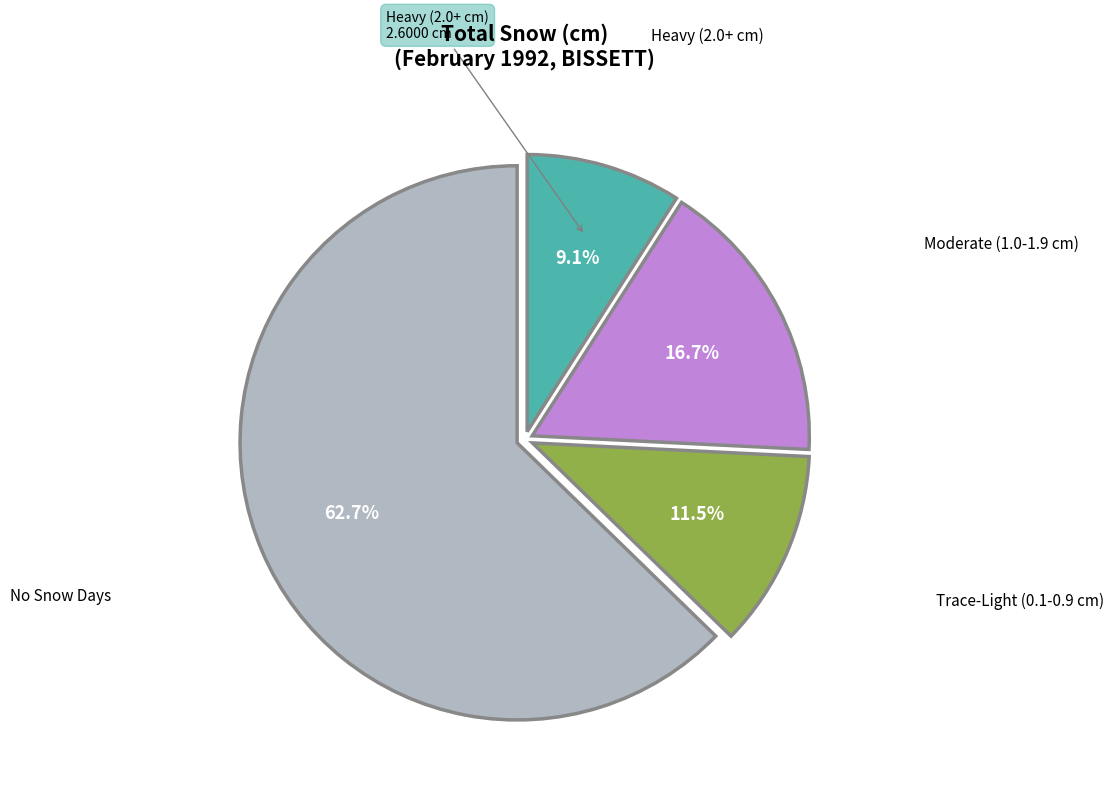

What is the total percentage of Moderate (1.0-1.9 cm) and Heavy (2.0+ cm)?

25.8%